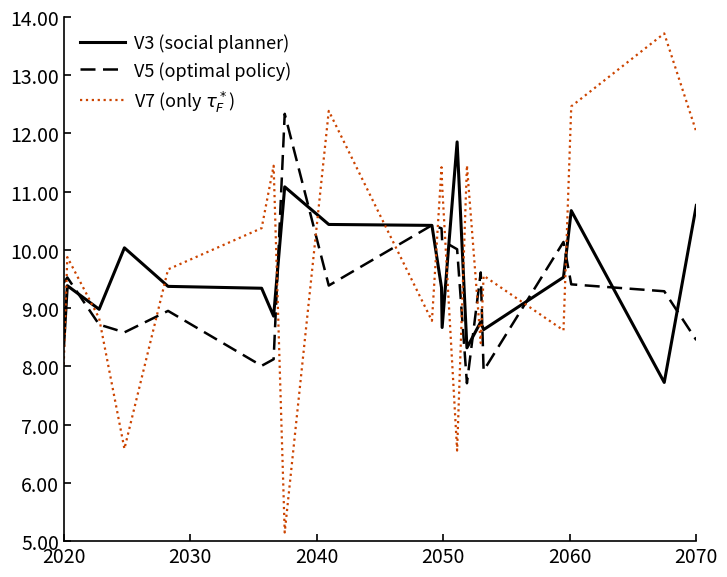

True or false: V3 (social planner) has more than 2 points higher than both neighbors.

True